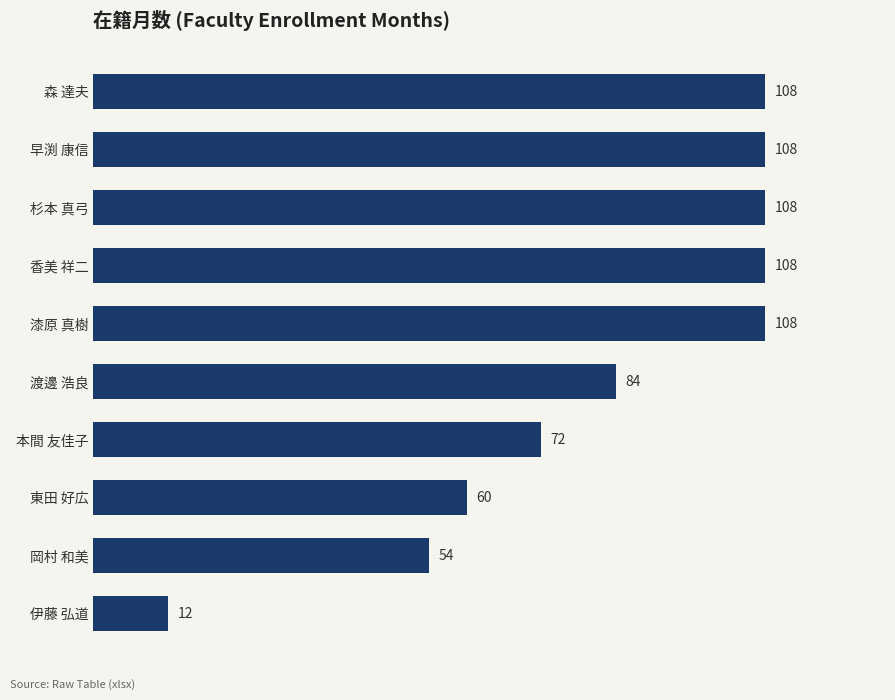

The chart shows a value of 108 at 杉本 真弓. True or false?

True